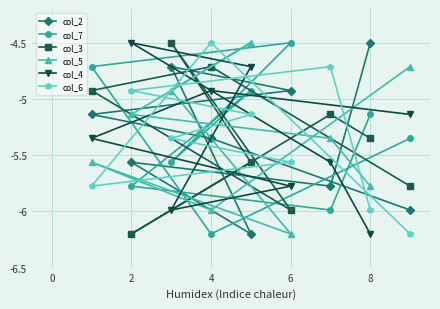

How many times do col_2 and col_4 cross each other?

3